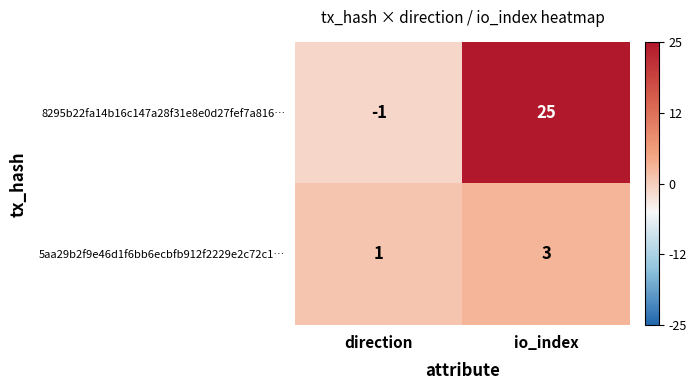

What is the approximate value of 8295b22fa14b16c147a28f31e8e0d27fef7a816… at io_index?

25